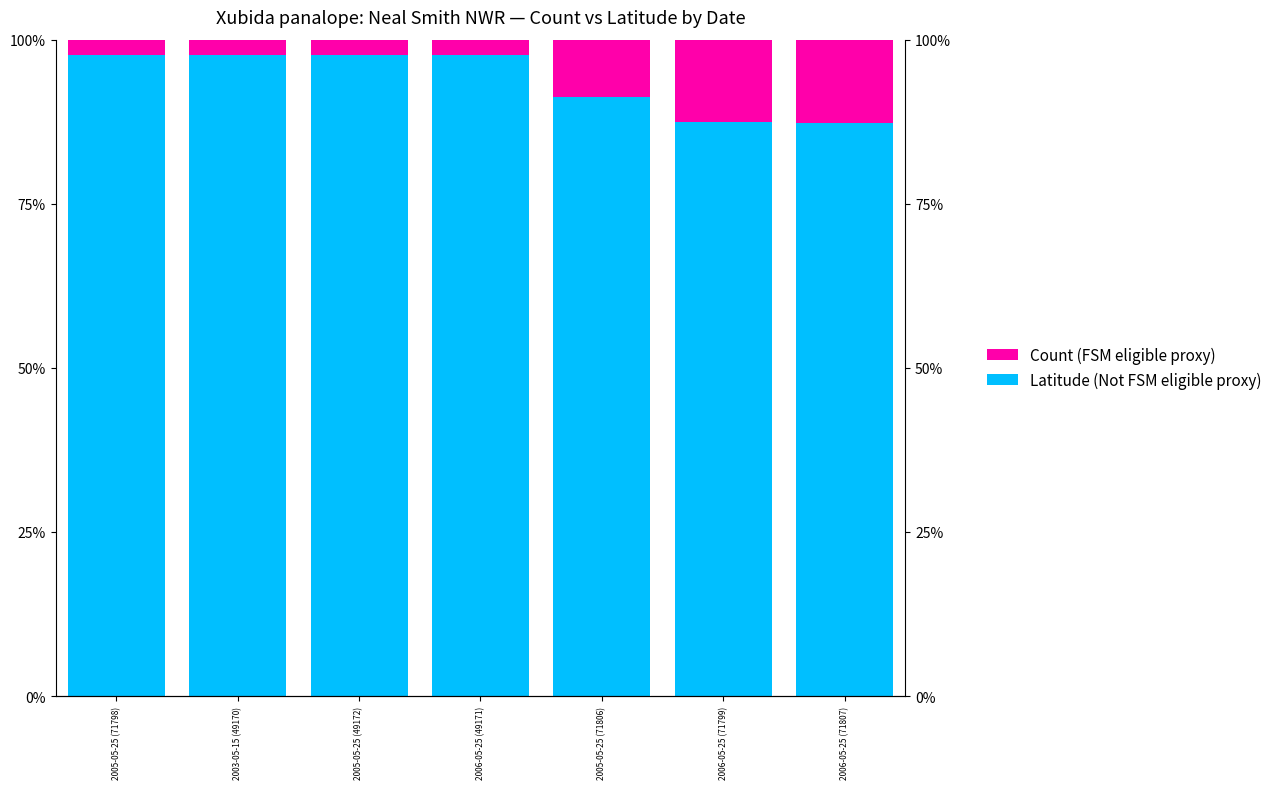

Rank the series by their average value, from lowest to highest.

Count (FSM eligible proxy), Latitude (Not FSM eligible proxy)